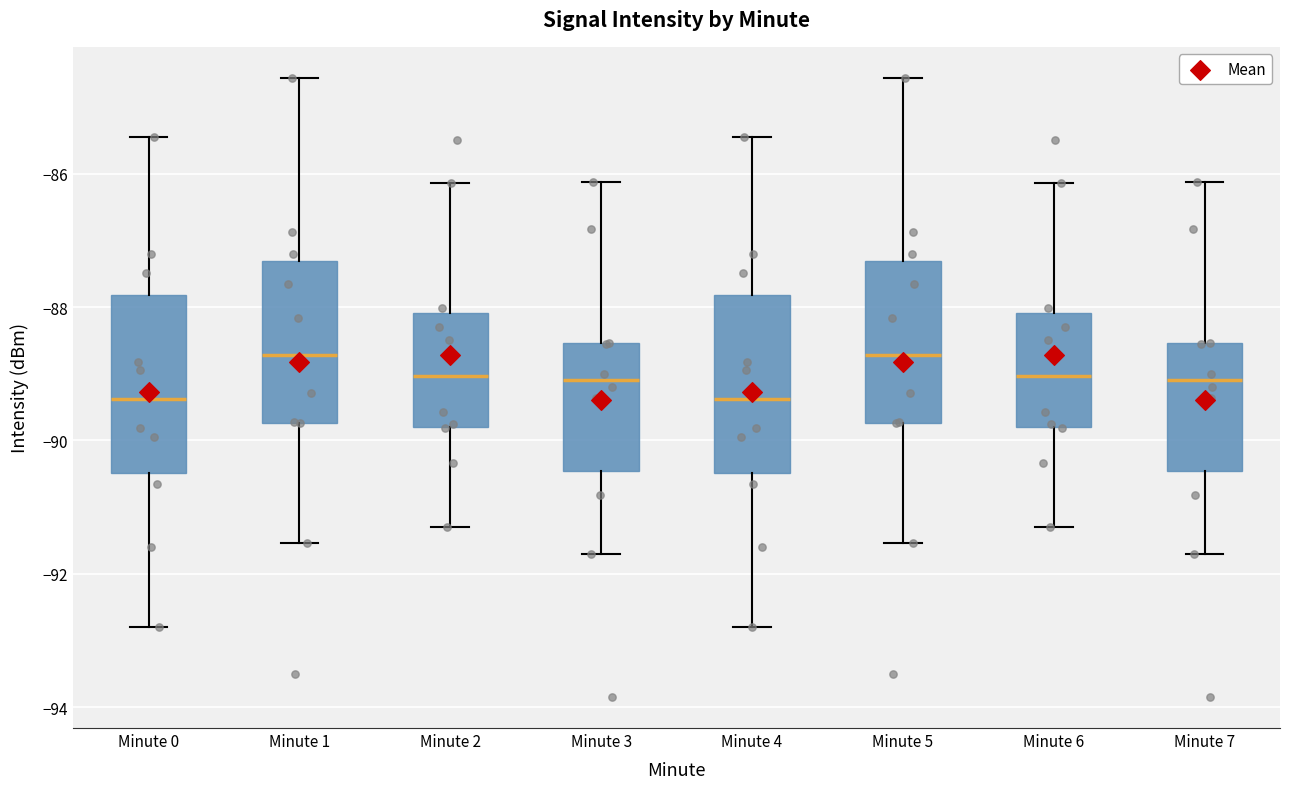

Reading left to right, read every box against the y-axis: the position of its median line, the range the box covers, and the ends of its whiskers. The values are not printed on the chart, so give them approximately, as read against the axis.

Minute 0: median -89.4, box -90.4 to -87.8, whiskers -92.8 to -85.4
Minute 1: median -88.8, box -89.8 to -87.4, whiskers -91.6 to -84.6
Minute 2: median -89.0, box -89.8 to -88.0, whiskers -91.2 to -86.2
Minute 3: median -89.0, box -90.4 to -88.6, whiskers -91.6 to -86.2
Minute 4: median -89.4, box -90.4 to -87.8, whiskers -92.8 to -85.4
Minute 5: median -88.8, box -89.8 to -87.4, whiskers -91.6 to -84.6
Minute 6: median -89.0, box -89.8 to -88.0, whiskers -91.2 to -86.2
Minute 7: median -89.0, box -90.4 to -88.6, whiskers -91.6 to -86.2